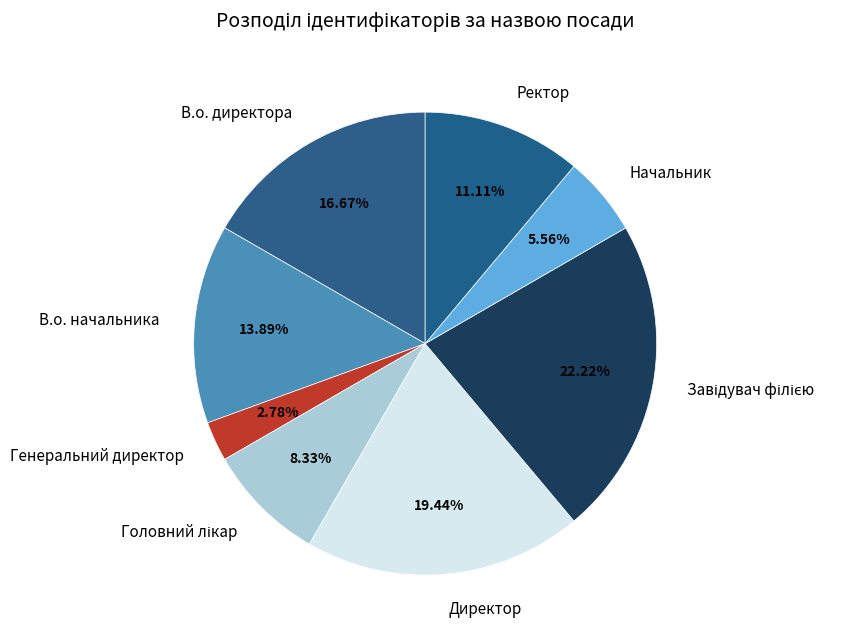

Which category has the smallest portion of the pie?

Генеральний директор